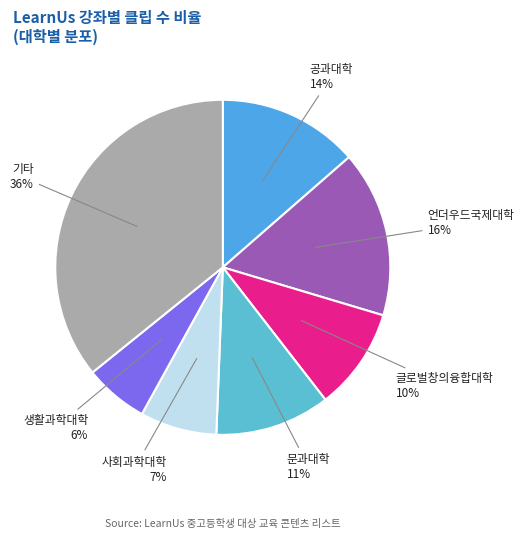

Which category has the biggest portion of the pie?

기타